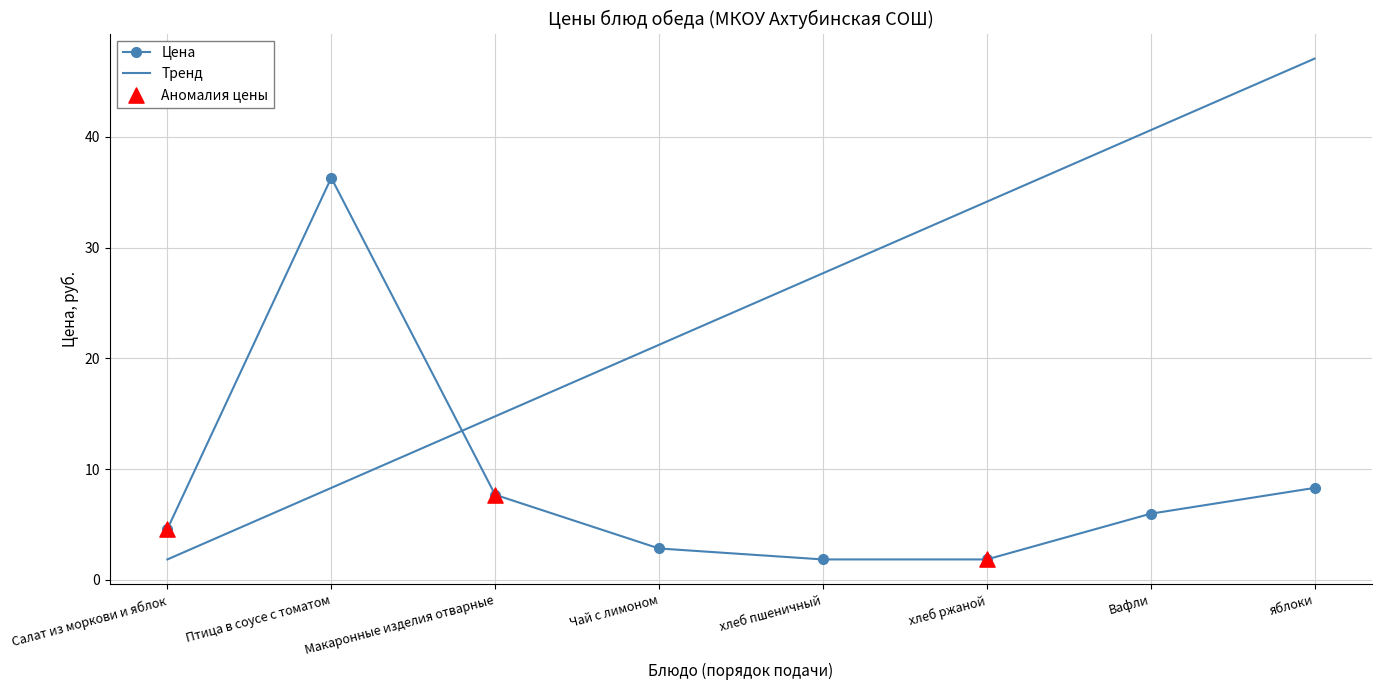

At which category is the sum across all series the highest?

яблоки